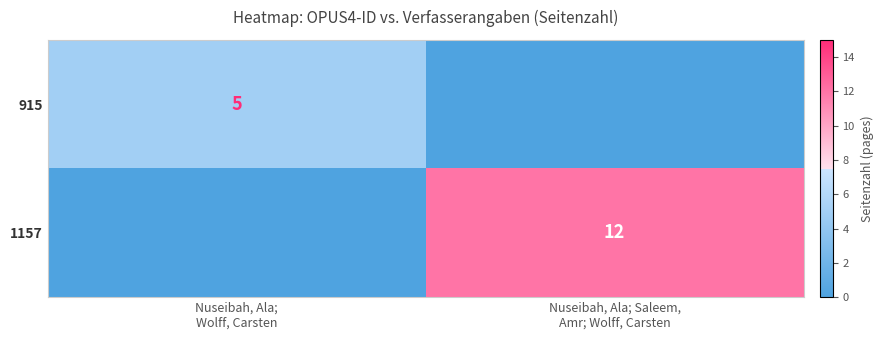

What is the highest value of the 915 series?

5